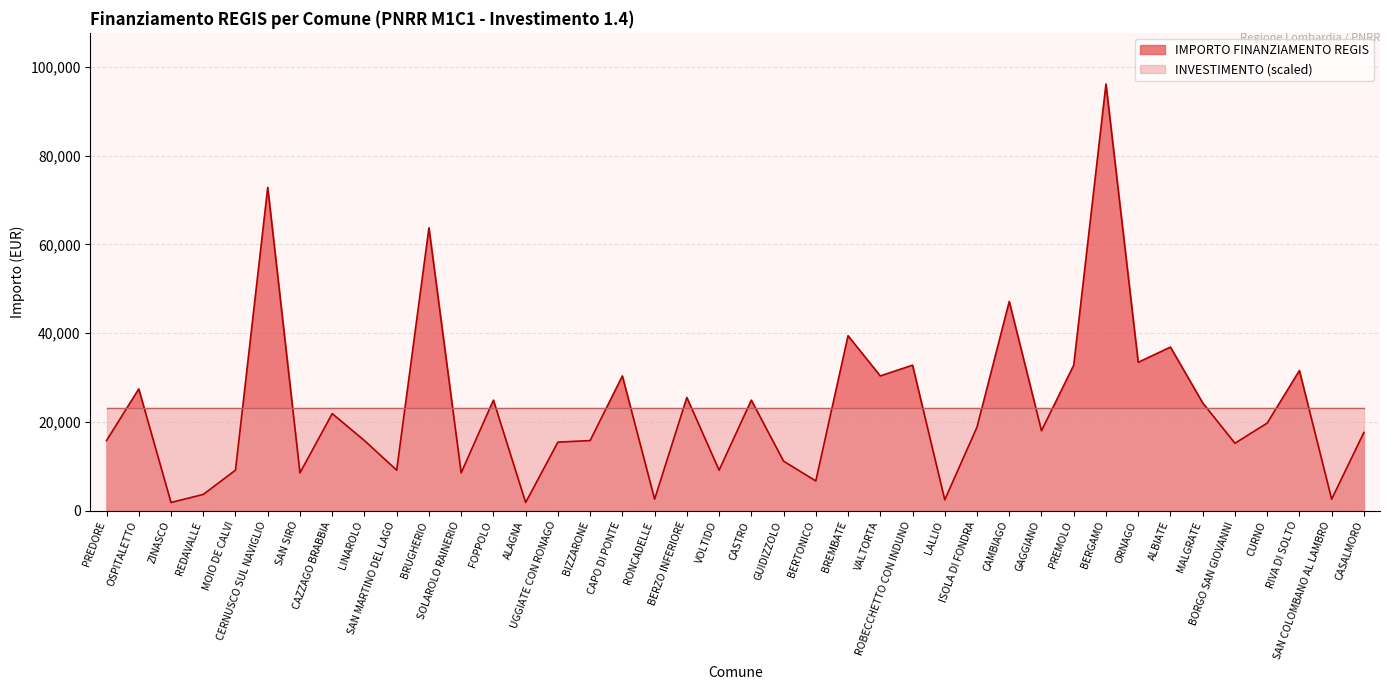

Reading left to right, extract all data points from this chart.

15782	27424	1821	3642	9105	72840	8498	21852	15782	9105	63735	8498	24887	1821	15426	15782	30350	2571	25494	9105	24887	11141	6677	39422	30350	32778	2428	18817	47135	17997	32778	96145	33423	36851	24280	15175	19711	31564	2571	17603